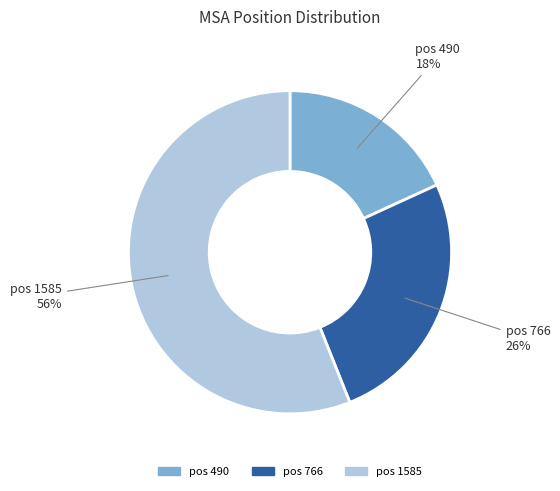

How many segments does this pie chart have?

3